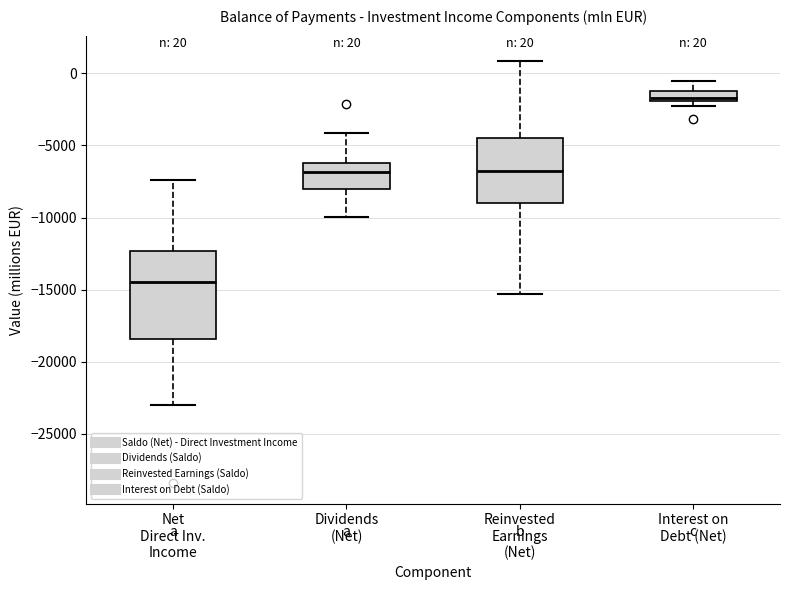

Which box's median line is the highest?

Interest on Debt (Net)